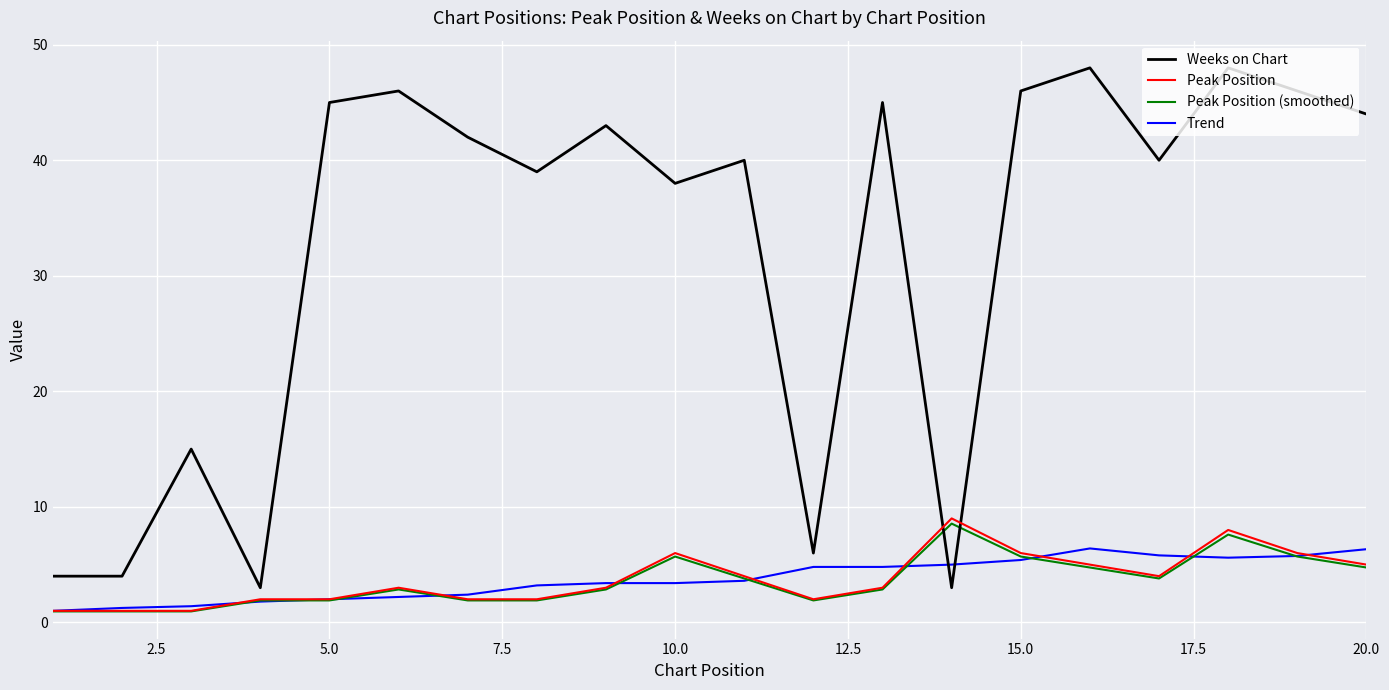

What is the maximum value shown in the chart?

48.0